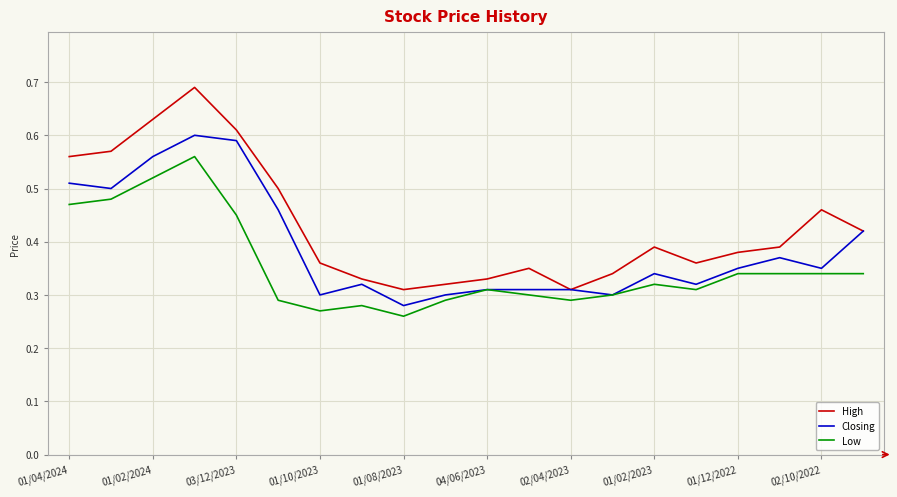

Is this an area chart (filled region under the line)?

No